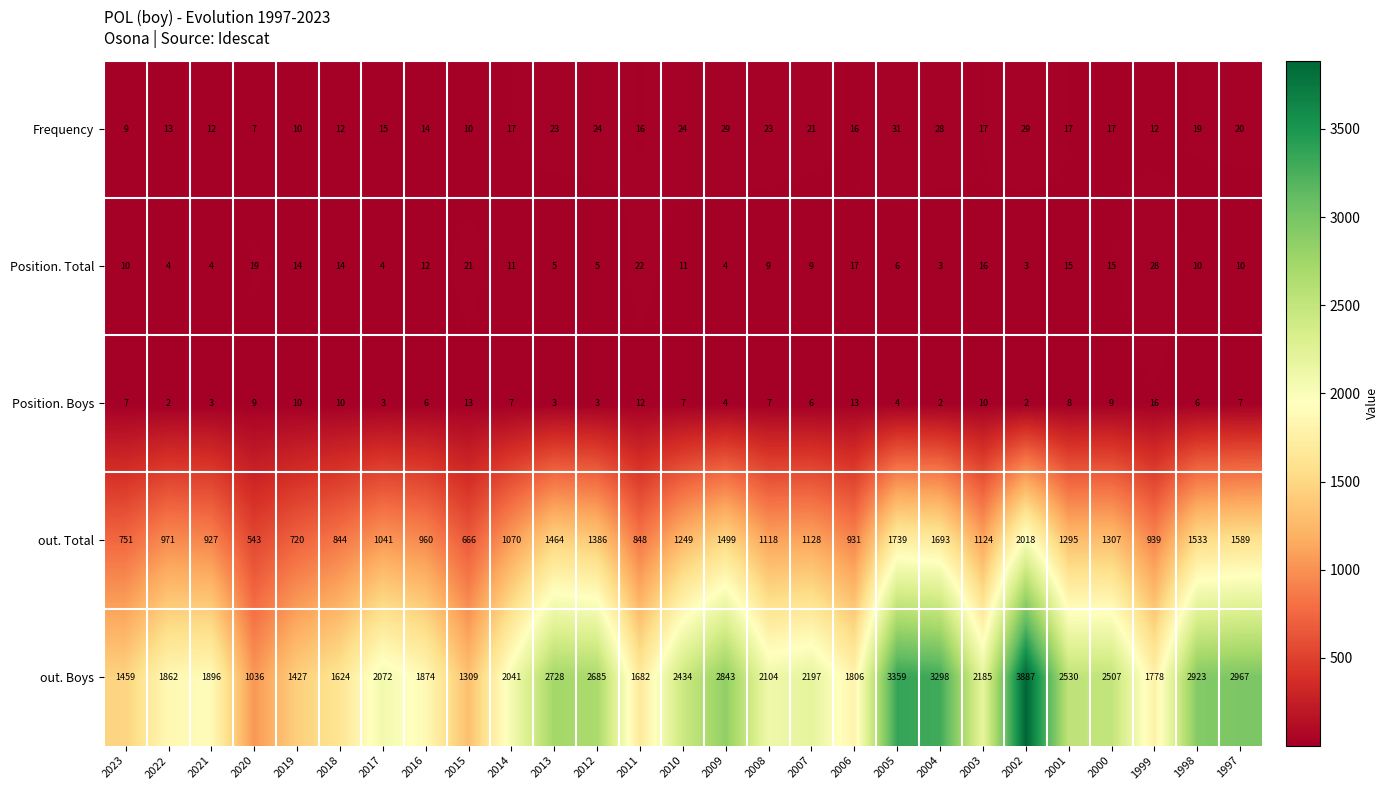

Rank the series at 2018 from lowest to highest value.

Position. Boys, Frequency, Position. Total, out. Total, out. Boys